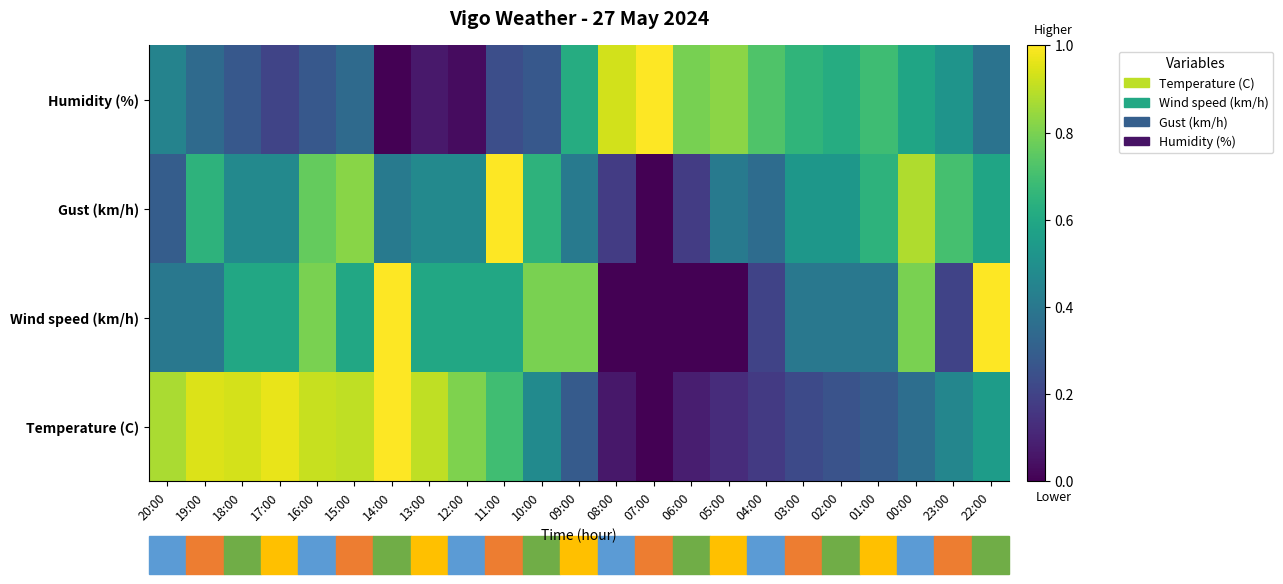

Reading left to right, transcribe all the data shown in this chart.

Temperature (C): 20:00=0.9	19:00=0.9	18:00=0.9	17:00=1.0	16:00=0.9	15:00=0.9	14:00=1.0	13:00=0.9	12:00=0.8	11:00=0.7	10:00=0.5	09:00=0.3	08:00=0.1	07:00=0.0	06:00=0.1	05:00=0.1	04:00=0.2	03:00=0.2	02:00=0.3	01:00=0.3	00:00=0.4	23:00=0.5	22:00=0.6
Wind speed (km/h): 20:00=0.4	19:00=0.4	18:00=0.6	17:00=0.6	16:00=0.8	15:00=0.6	14:00=1.0	13:00=0.6	12:00=0.6	11:00=0.6	10:00=0.8	09:00=0.8	08:00=0.0	07:00=0.0	06:00=0.0	05:00=0.0	04:00=0.2	03:00=0.4	02:00=0.4	01:00=0.4	00:00=0.8	23:00=0.2	22:00=1.0
Gust (km/h): 20:00=0.3	19:00=0.6	18:00=0.5	17:00=0.5	16:00=0.8	15:00=0.8	14:00=0.4	13:00=0.5	12:00=0.5	11:00=1.0	10:00=0.6	09:00=0.4	08:00=0.2	07:00=0.0	06:00=0.2	05:00=0.4	04:00=0.4	03:00=0.5	02:00=0.5	01:00=0.6	00:00=0.9	23:00=0.7	22:00=0.6
Humidity (%): 20:00=0.4	19:00=0.3	18:00=0.3	17:00=0.2	16:00=0.3	15:00=0.3	14:00=0.0	13:00=0.1	12:00=0.0	11:00=0.2	10:00=0.3	09:00=0.6	08:00=0.9	07:00=1.0	06:00=0.8	05:00=0.8	04:00=0.7	03:00=0.7	02:00=0.6	01:00=0.7	00:00=0.6	23:00=0.5	22:00=0.4